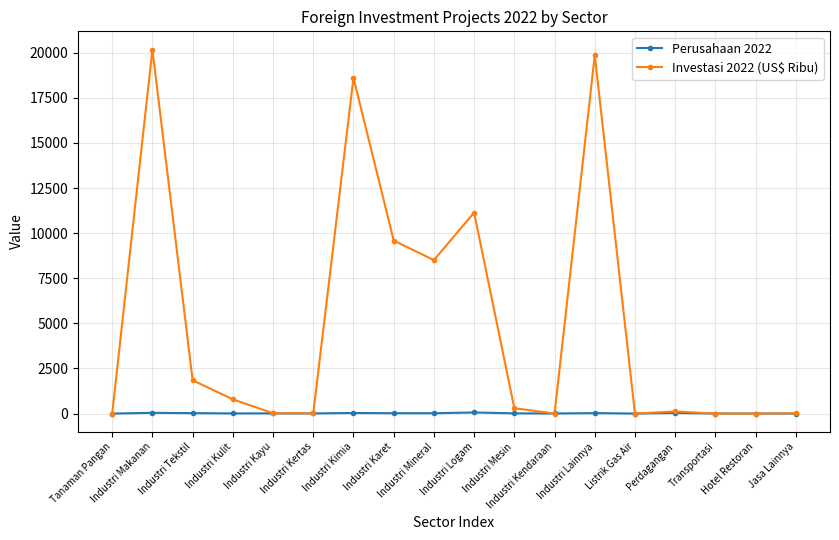

At Industri Karet, list the series in order from smallest to largest.

Perusahaan 2022, Investasi 2022 (US$ Ribu)